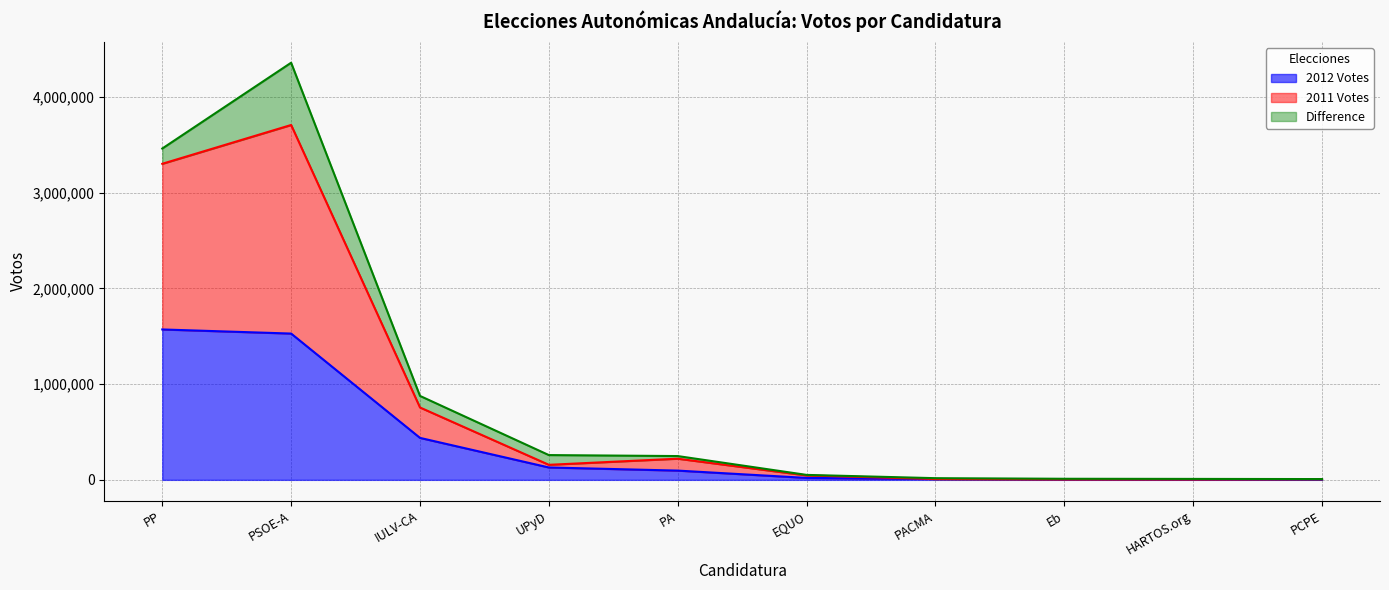

At which label does 2012 Votes reach its minimum?

PCPE